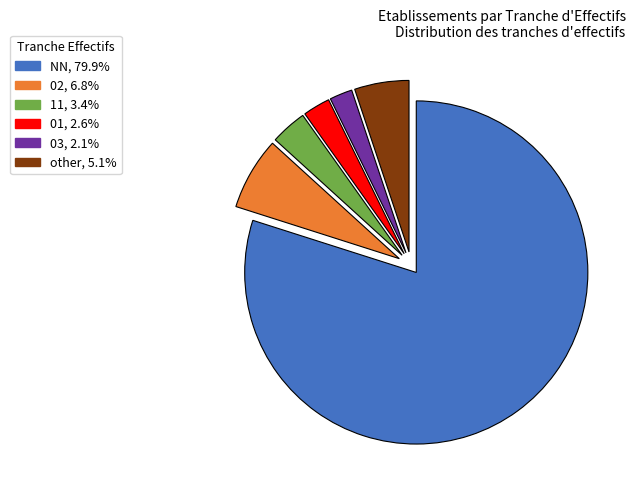

Which category accounts for the majority?

NN